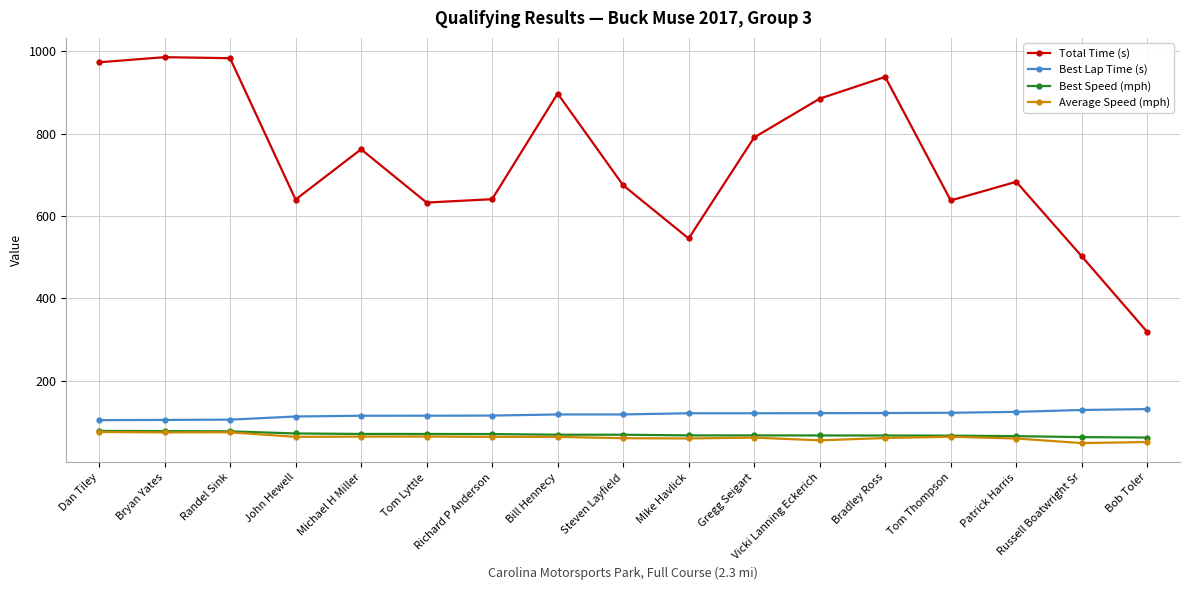

What is the difference between the second highest and minimum values in the Best Lap Time (s) series?

24.6